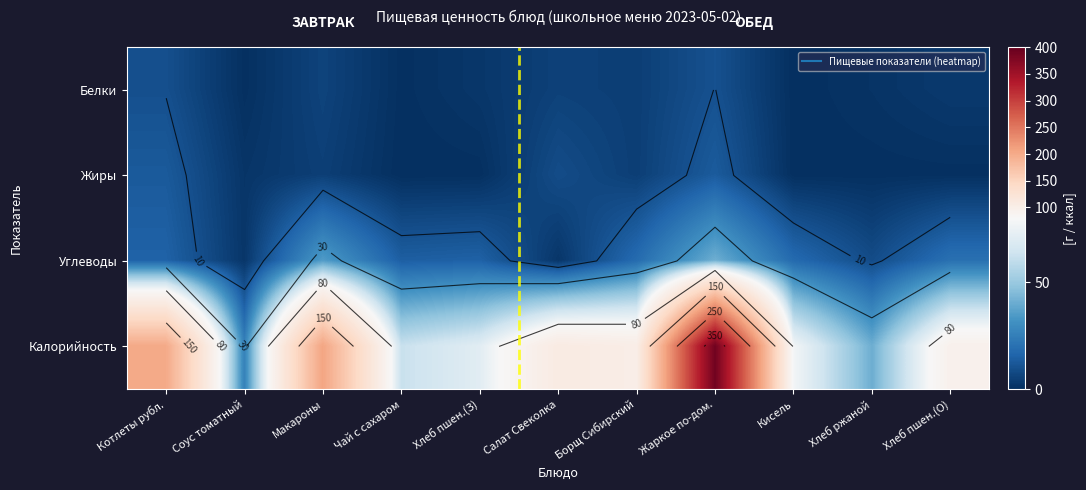

What is the maximum value for Углеводы?

41.0